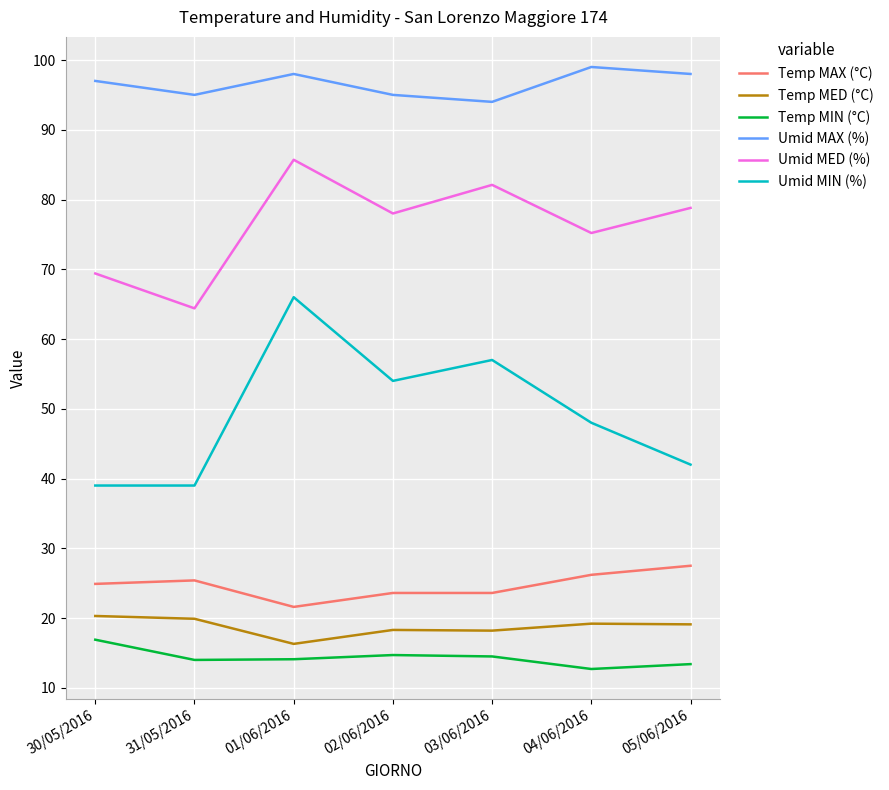

What is the difference between the highest and lowest values at 01/06/2016?

83.9